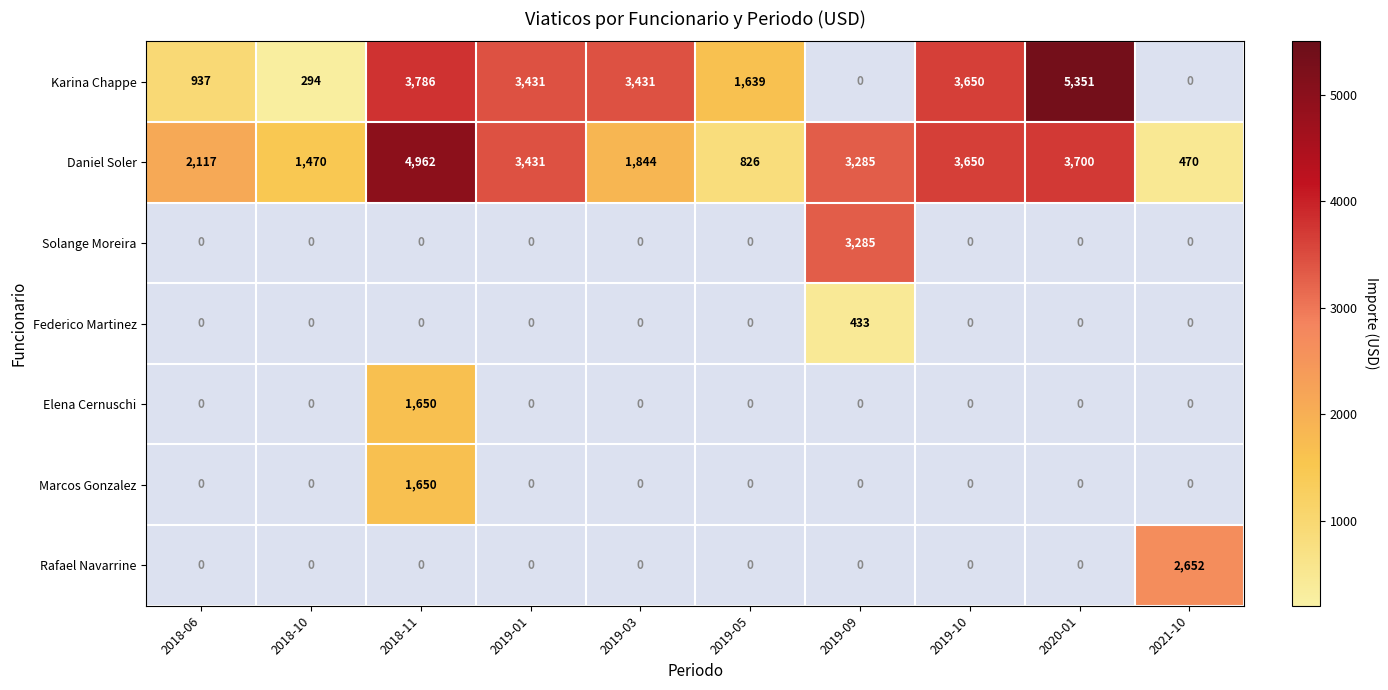

The value of Daniel Soler at 2019-03 is 1844. True or false?

True